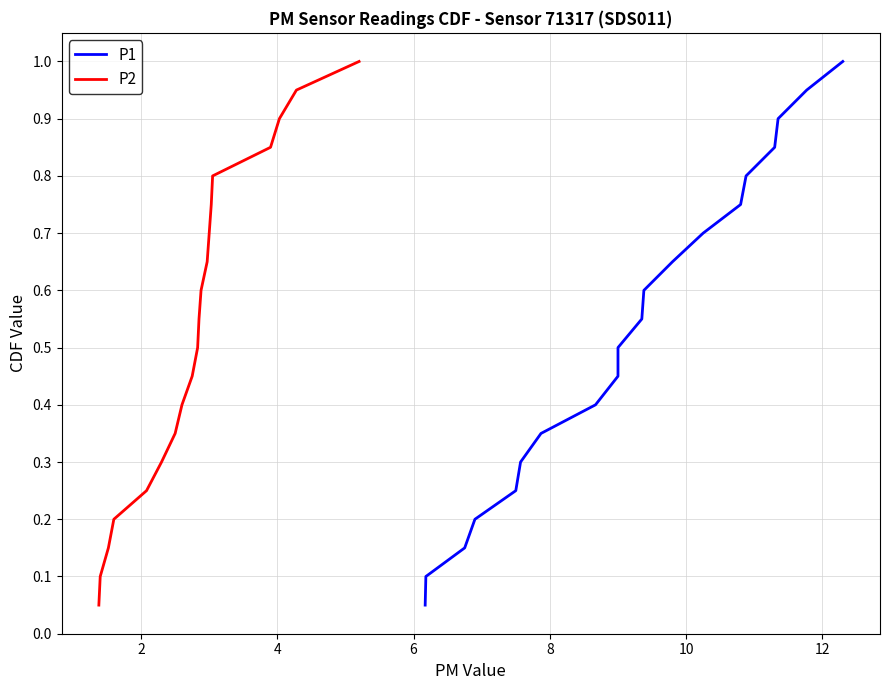

True or false: P1 and P2 cross at least once.

False